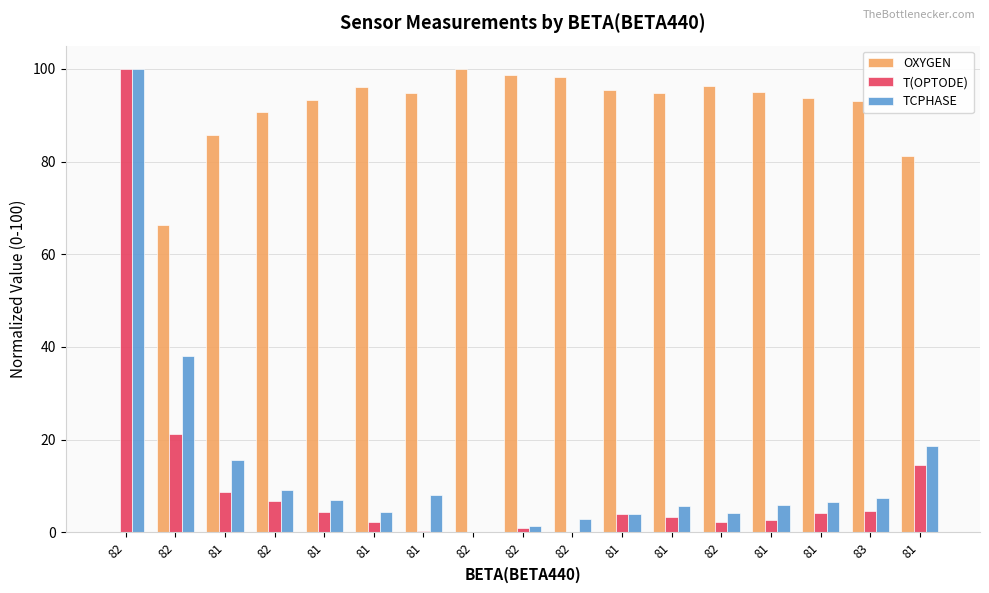

Reading right to left, transcribe all the data shown in this chart.

OXYGEN: 81=81.1	83=93.0	81=93.7	81=95.0	82=96.3	81=94.8	81=95.5	82=98.1	82=98.6	82=100.0	81=94.8	81=96.1	81=93.3	82=90.7	81=85.8	82=66.3	82=0.0
T(OPTODE): 81=14.5	83=4.6	81=4.2	81=2.7	82=2.2	81=3.3	81=4.0	82=0.2	82=1.0	82=0.0	81=0.3	81=2.3	81=4.5	82=6.8	81=8.8	82=21.2	82=100.0
TCPHASE: 81=18.6	83=7.3	81=6.5	81=5.8	82=4.1	81=5.6	81=3.9	82=2.8	82=1.4	82=0.0	81=8.0	81=4.4	81=7.1	82=9.3	81=15.7	82=38.1	82=100.0